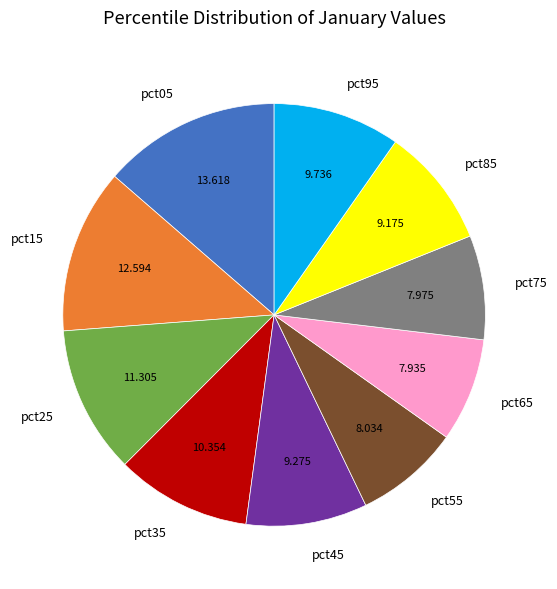

How many segments does this pie chart have?

10